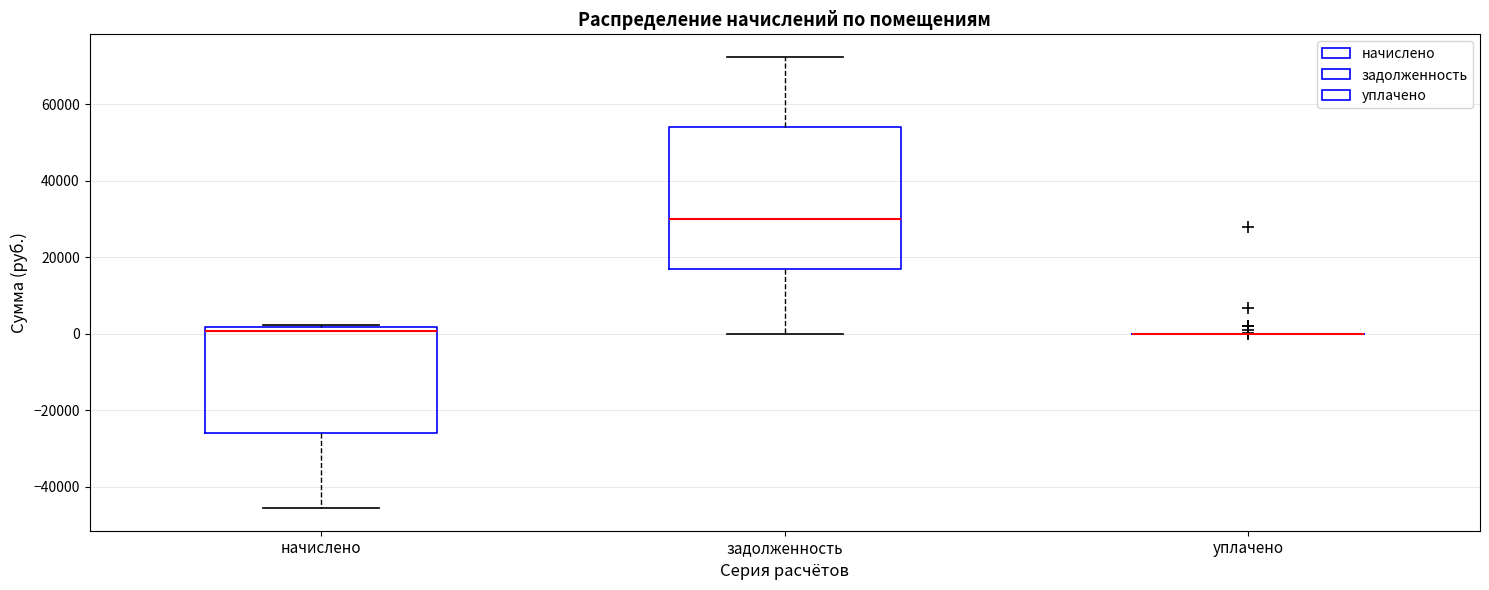

Where is the upper edge of the box for задолженность on the y-axis? The values are not printed on the chart, so give them approximately, as read against the axis.

54000